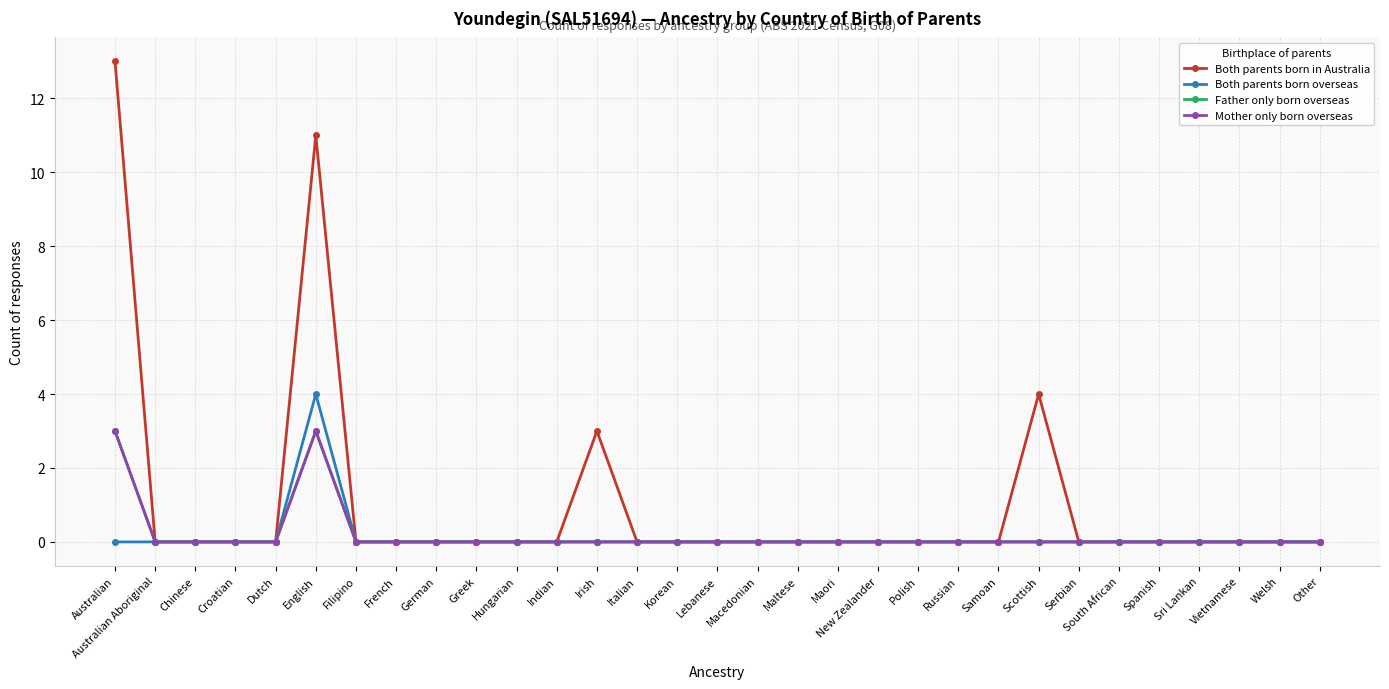

Which series changed the most between Chinese and French?

Both parents born in Australia